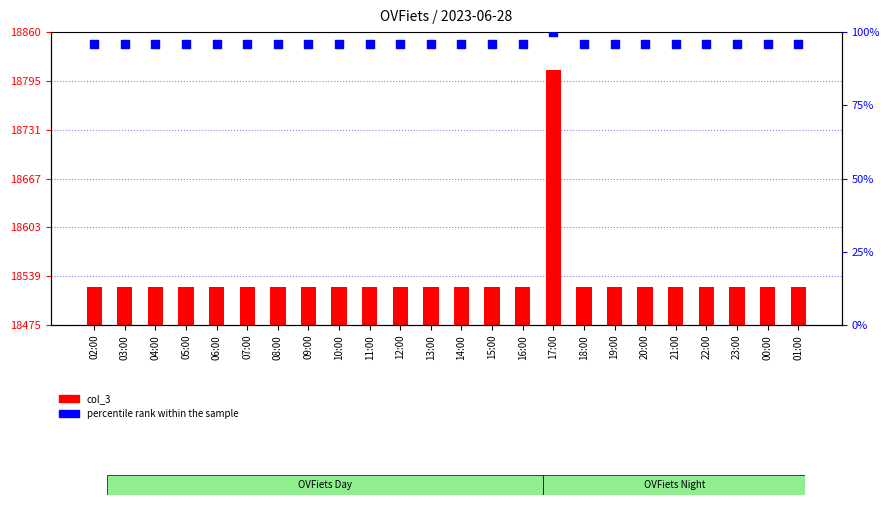

Which series contains the lowest Y value?

col_3